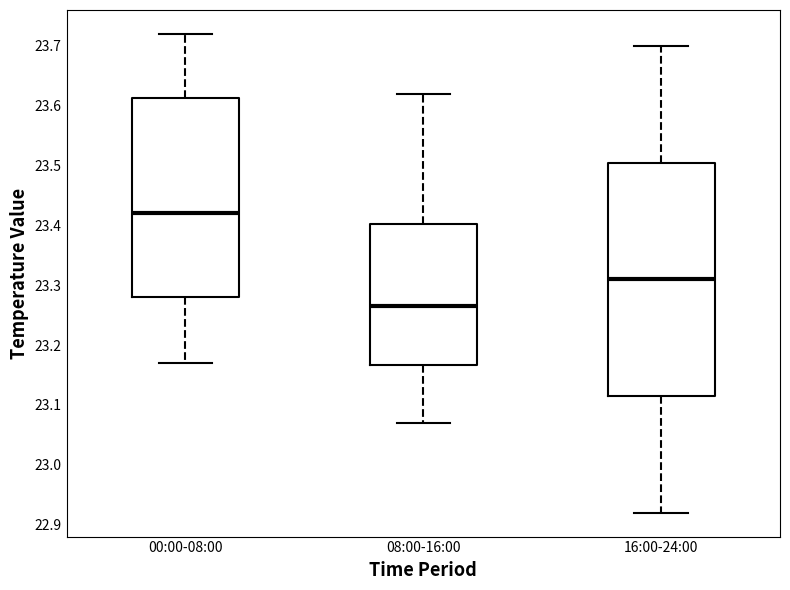

Which box has the lowest median line?

08:00-16:00